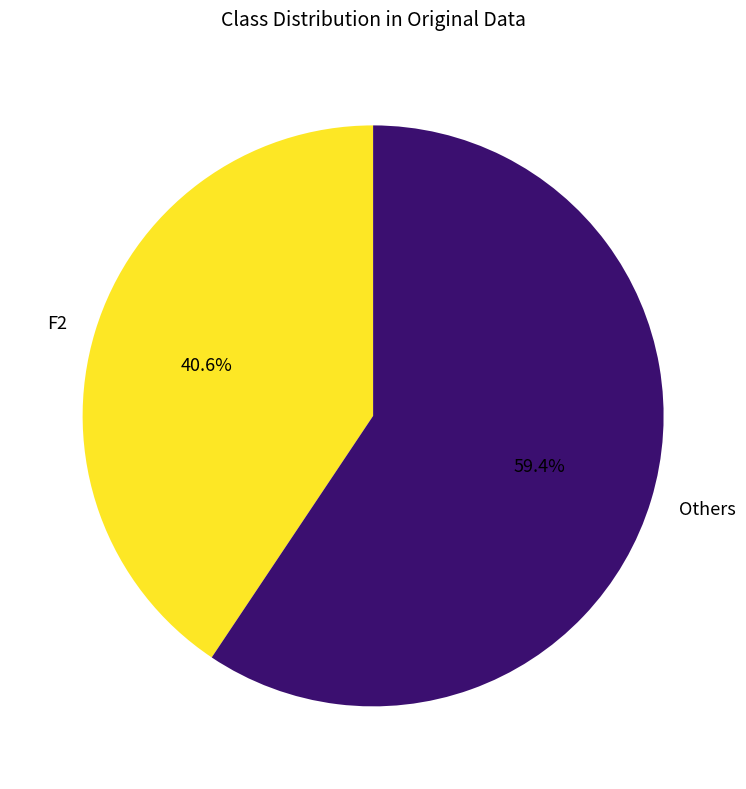

How much of the chart is everything except F2?

59.4%